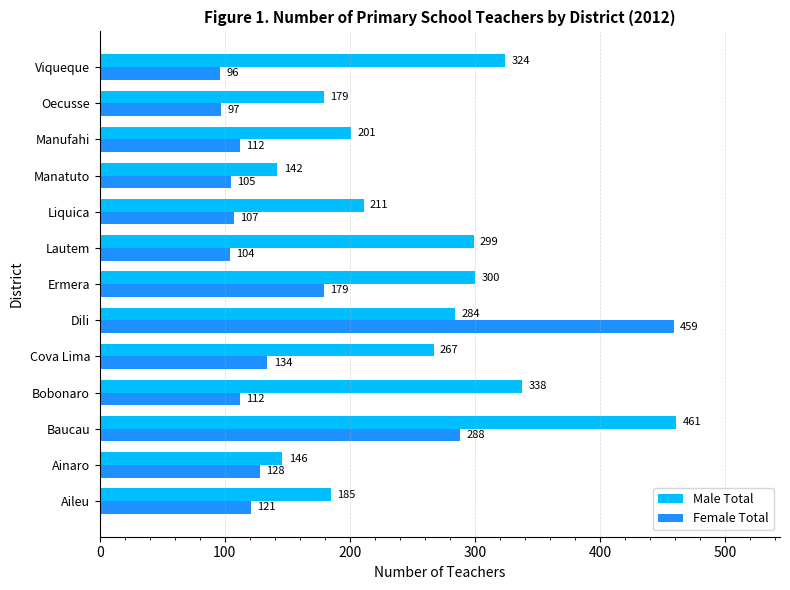

Rank the series by their average value, from highest to lowest.

Male Total, Female Total